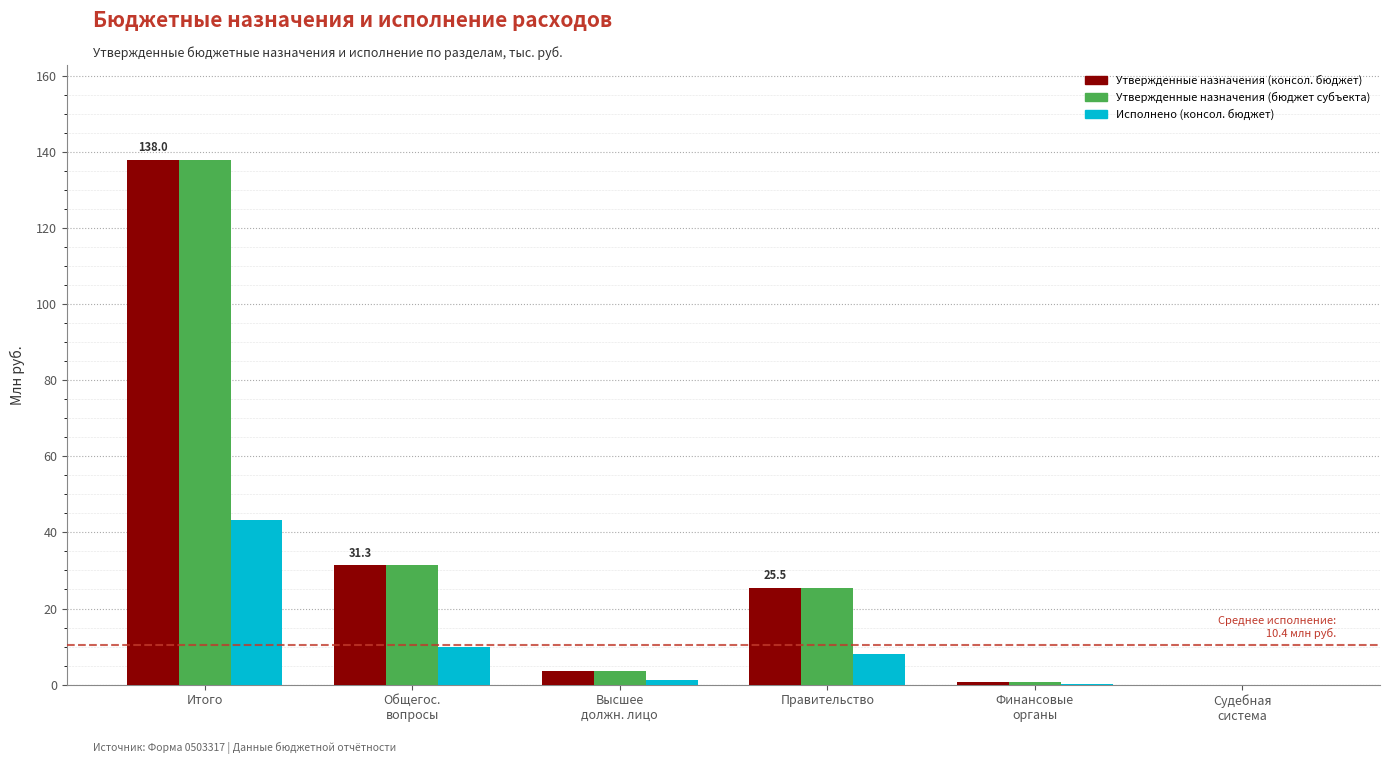

True or false: Исполнено (консол. бюджет) has a value of 43.2 at Итого.

True